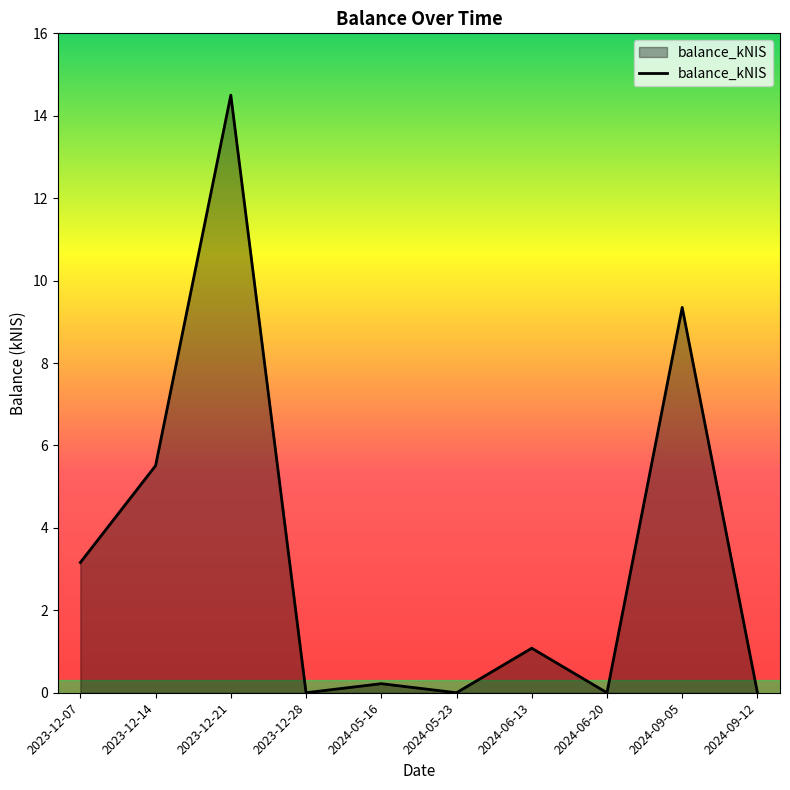

What is the greatest value displayed?

14.5